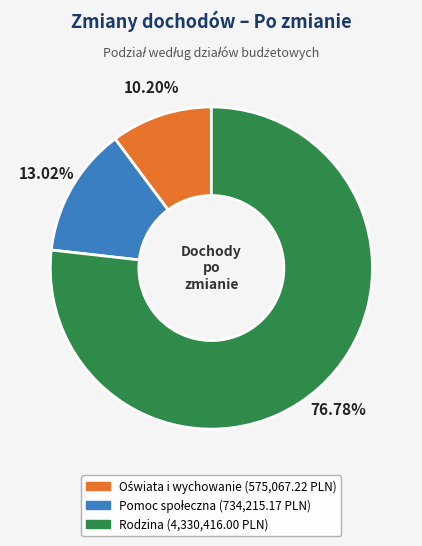

Which slice represents more than half of the pie?

Rodzina